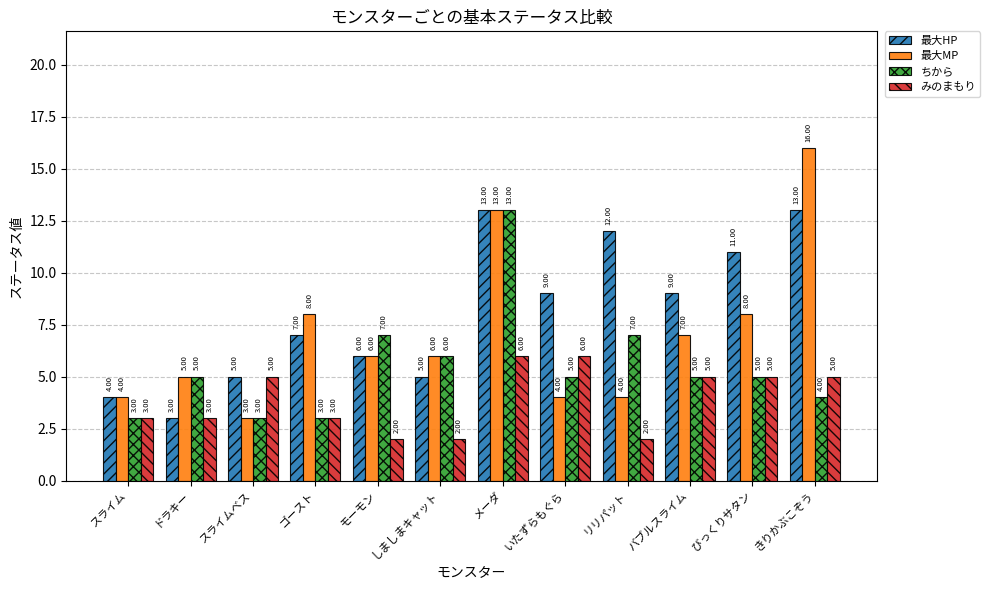

Does the chart contain stacked bars?

No